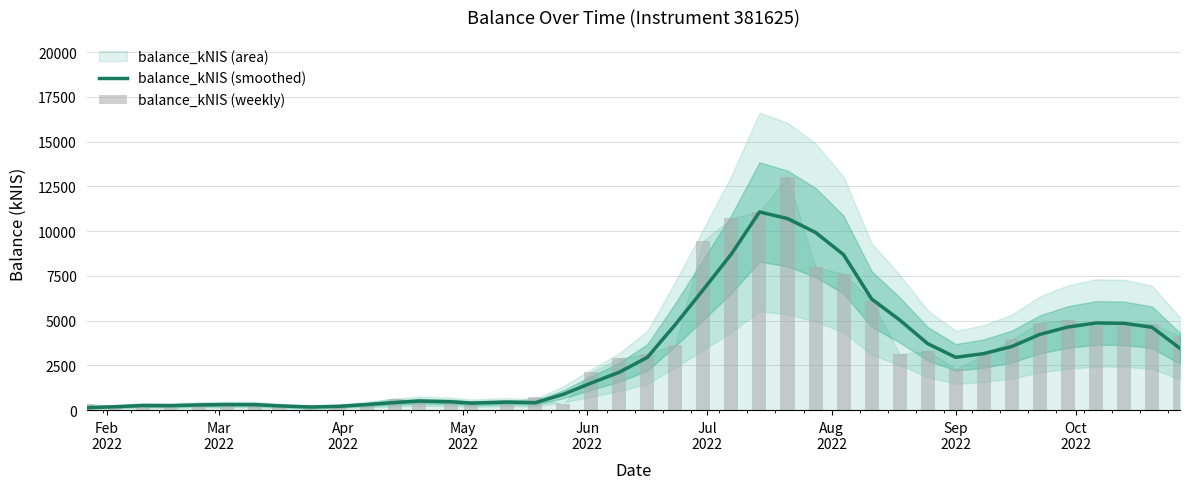

Does the chart contain any negative values?

No